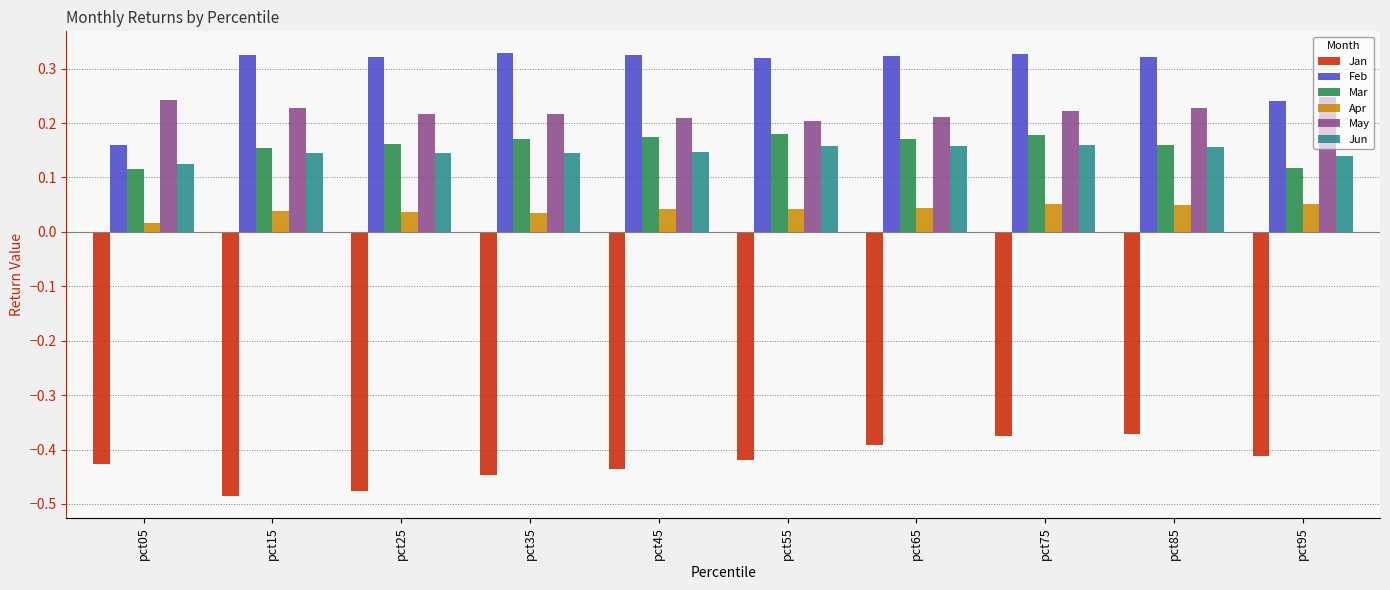

Which series has the largest range (max minus min)?

Feb